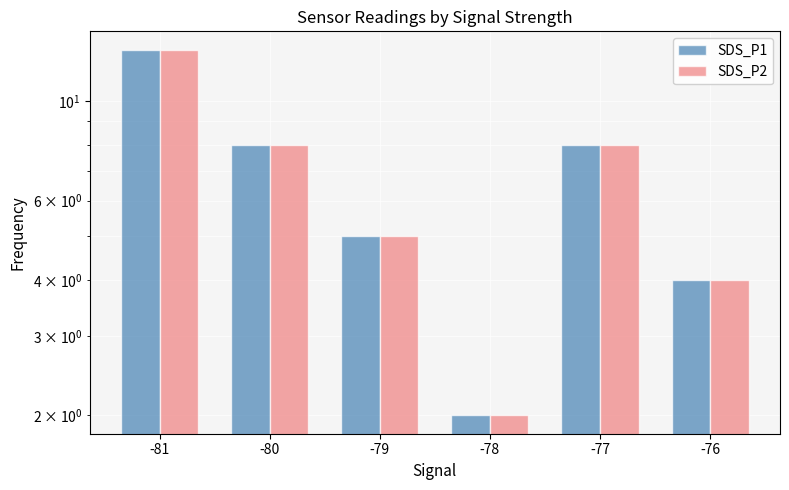

Reading left to right, transcribe all the data shown in this chart.

SDS_P1: -81=13	-80=8	-79=5	-78=2	-77=8	-76=4
SDS_P2: -81=13	-80=8	-79=5	-78=2	-77=8	-76=4